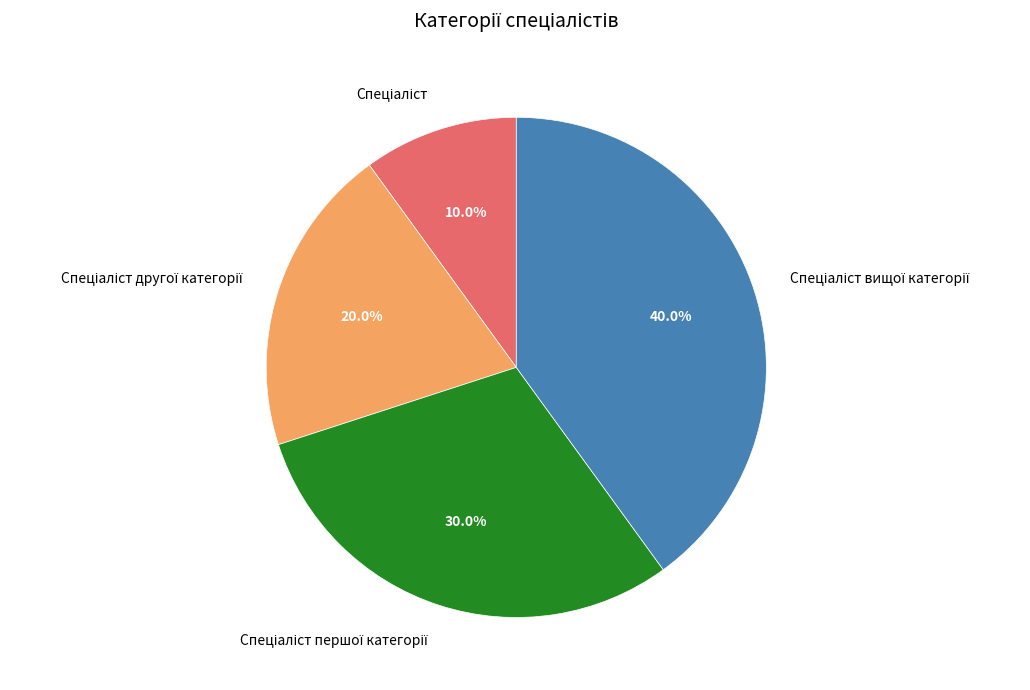

Is there a majority slice in this chart?

No